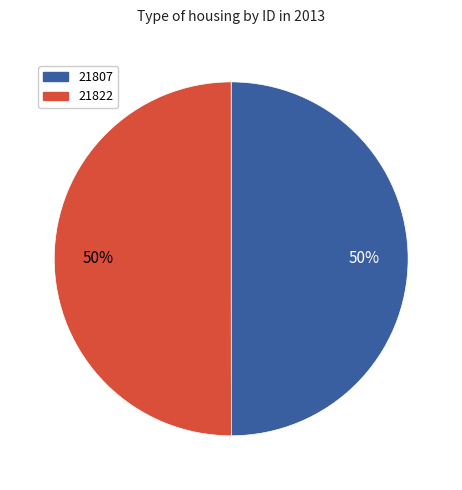

How many segments does this pie chart have?

2